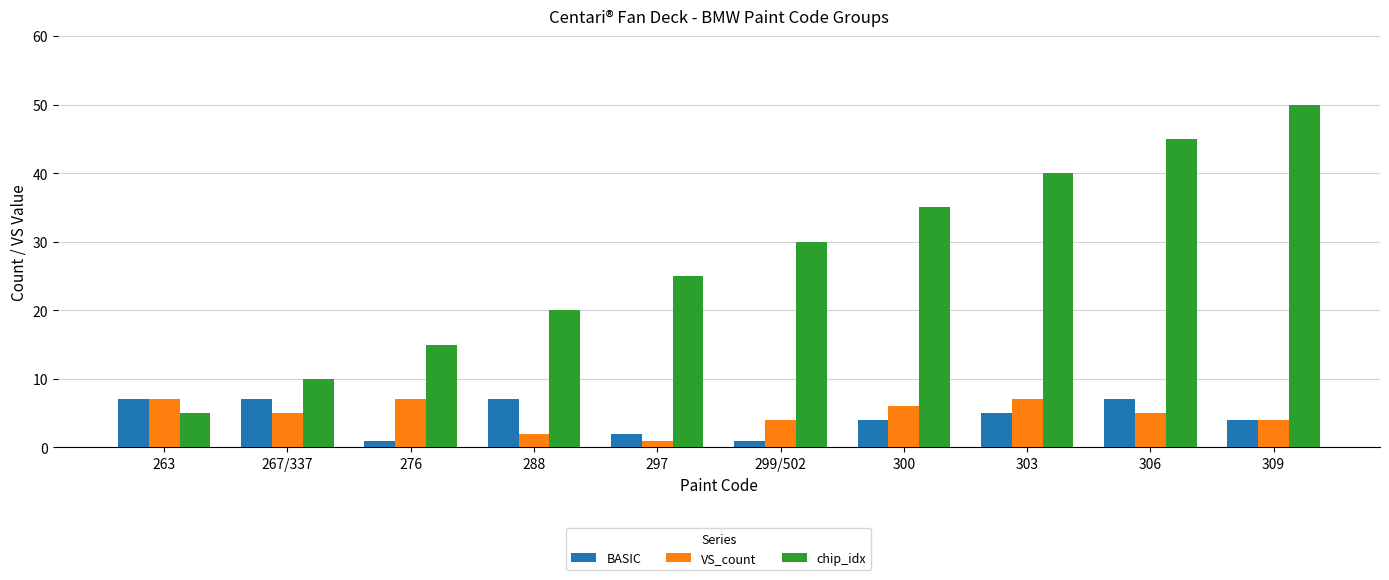

Which series has the largest range (max minus min)?

chip_idx